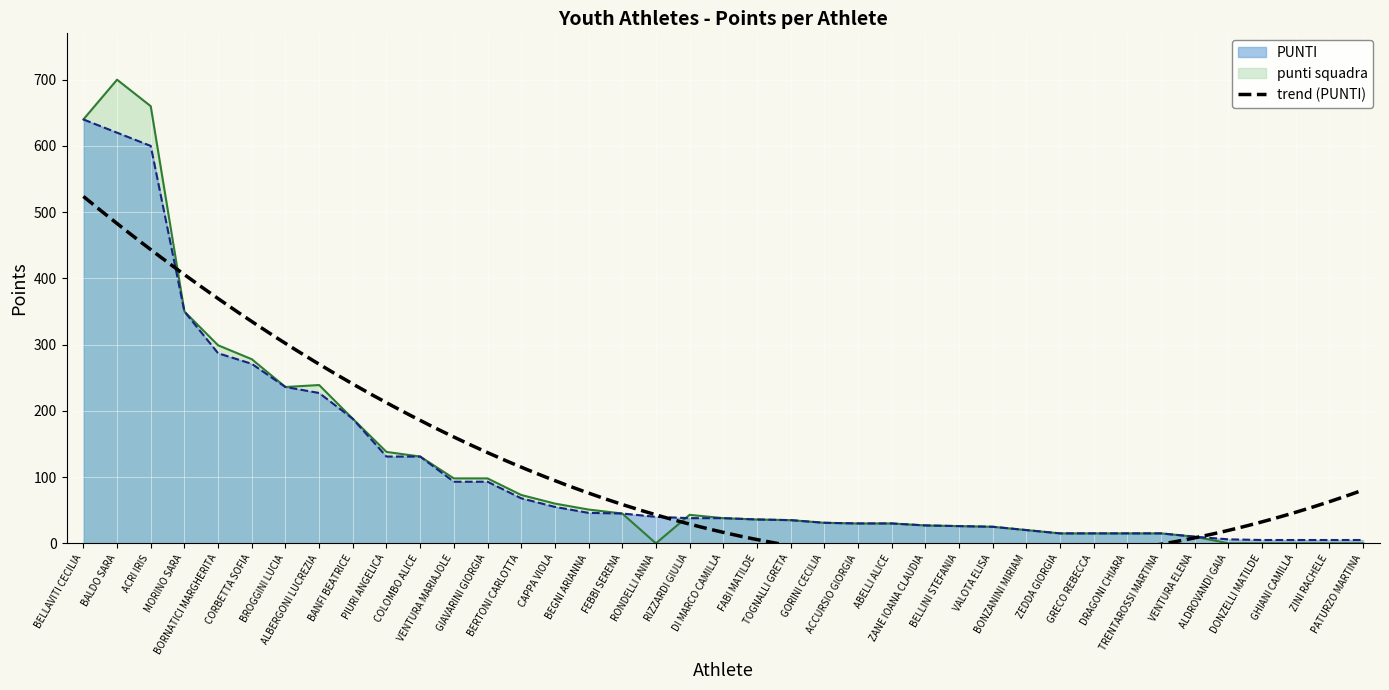

How many times do punti squadra and PUNTI cross each other?

1